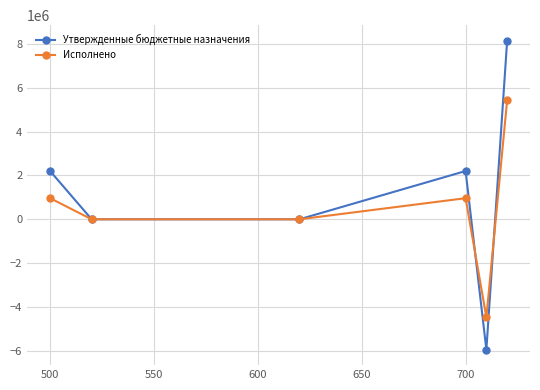

What is the highest value of the Исполнено series?

5432163.2